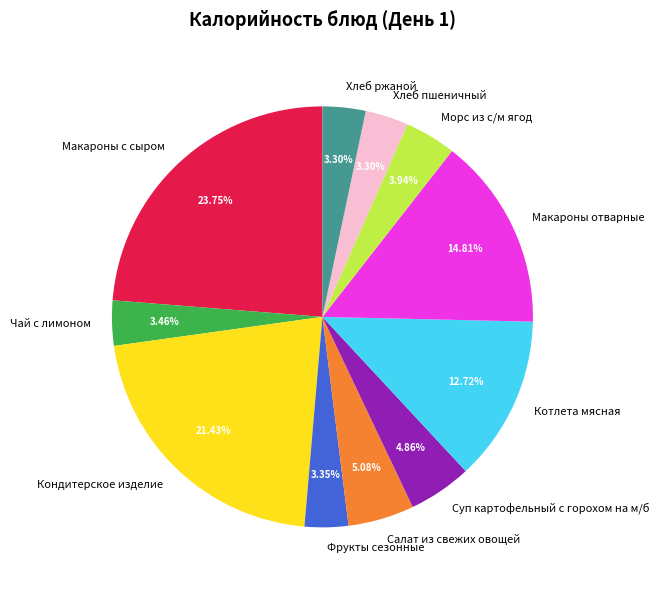

Is there a majority slice in this chart?

No